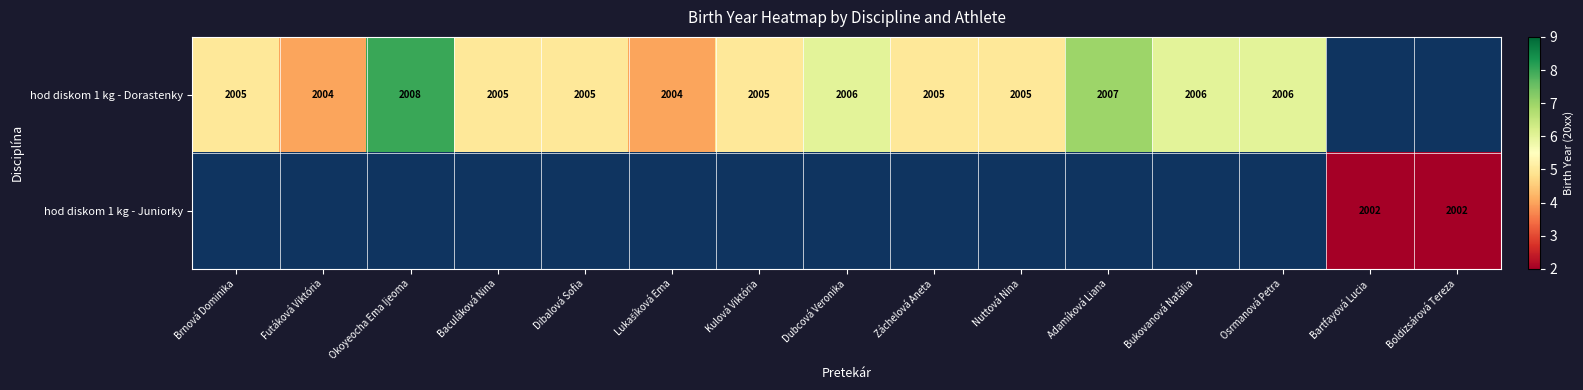

Is it true that hod diskom 1 kg - Dorastenky equals 3547 at Osrmanová Petra?

False